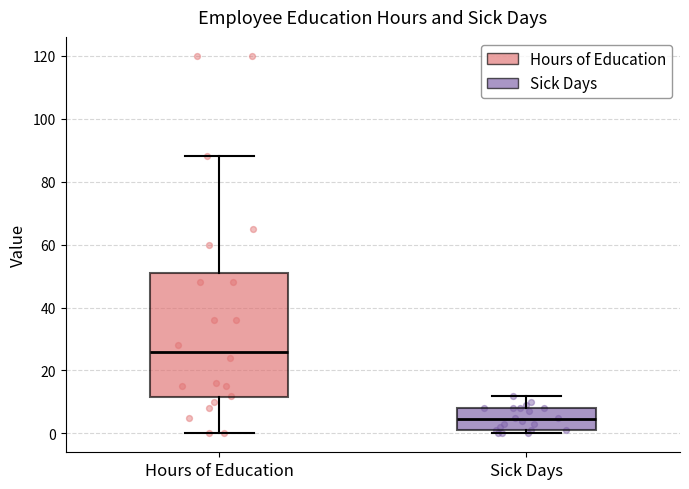

Reading left to right, transcribe this box plot: for each box, give where its median line is, the range the box spans, and where its two whiskers end, as read against the y-axis. The values are not printed on the chart, so give them approximately, as read against the axis.

Hours of Education: median 26, box 12 to 52, whiskers 0 to 88
Sick Days: median 4, box 2 to 8, whiskers 0 to 12